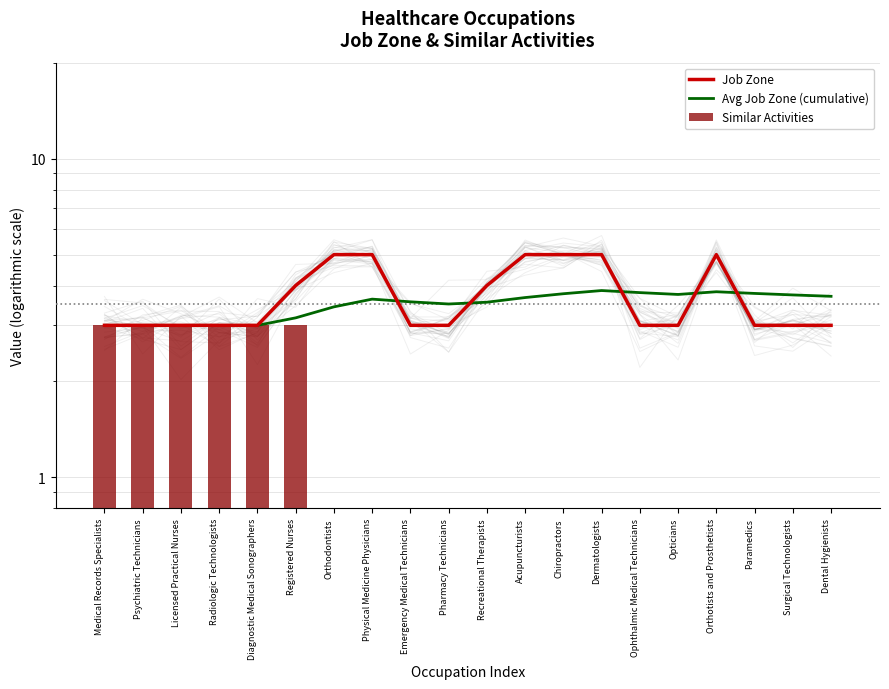

What are all the series names shown in the legend?

Job Zone, Avg Job Zone (cumulative), Similar Activities